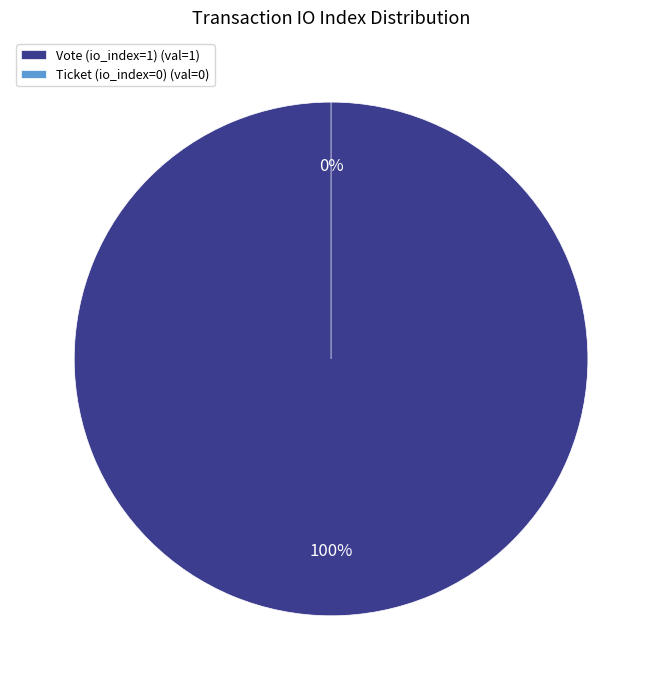

What is the change in value from Vote (io_index=1) to Ticket (io_index=0)?

-1